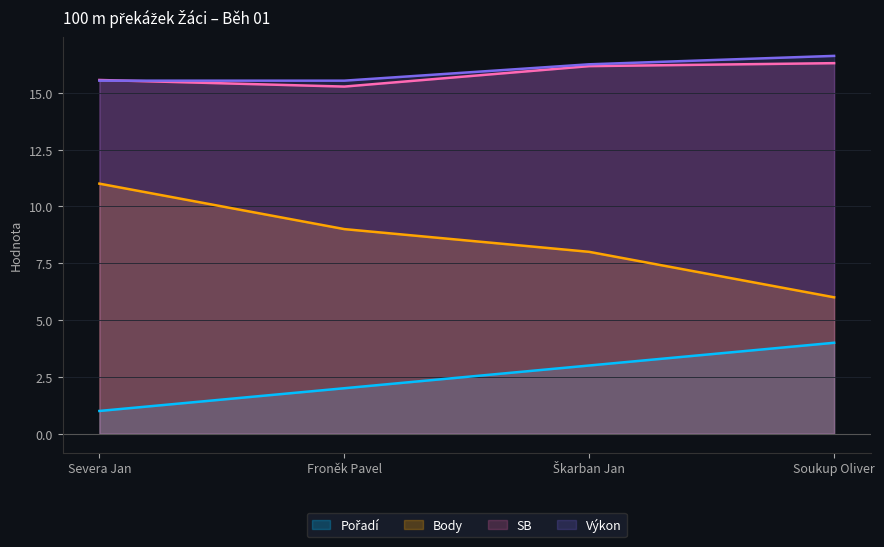

True or false: SB and Výkon intersect in this chart.

True